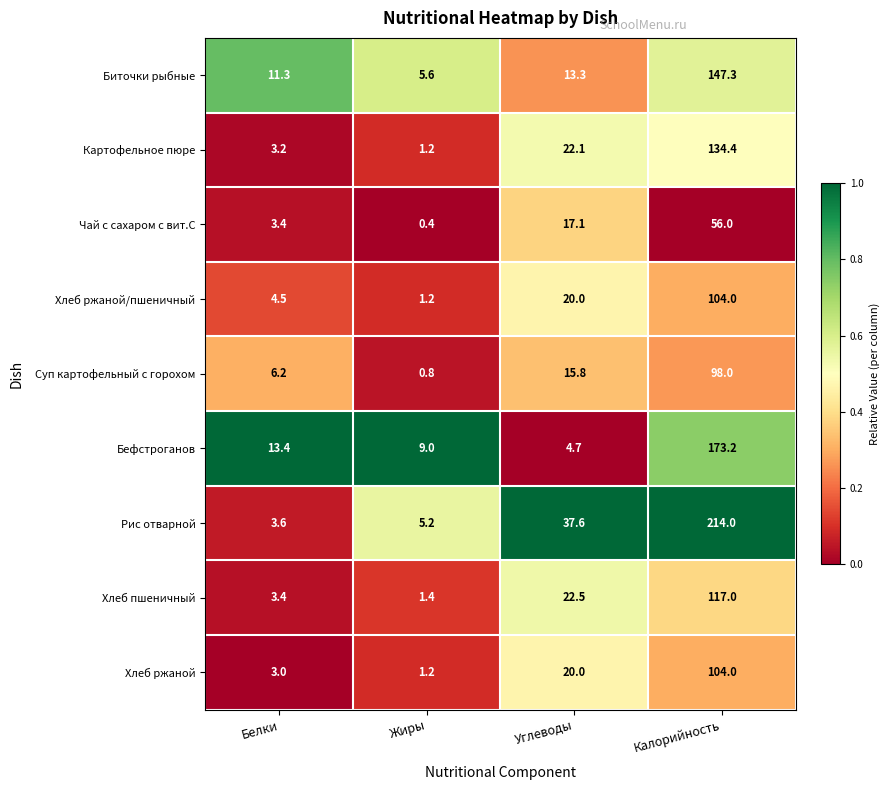

At how many categories does at least one series exceed 0?

4